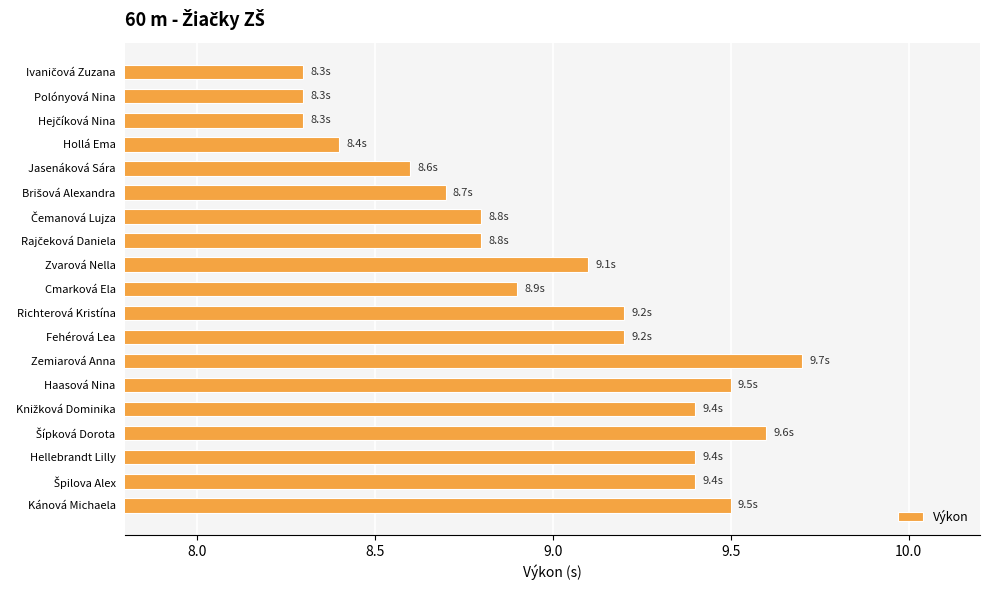

Which has a higher value, Kánová Michaela or Richterová Kristína?

Kánová Michaela